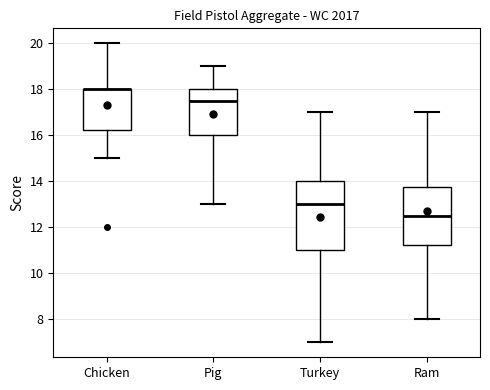

Comparing the boxes themselves (not the whiskers), which one is the tallest?

Turkey